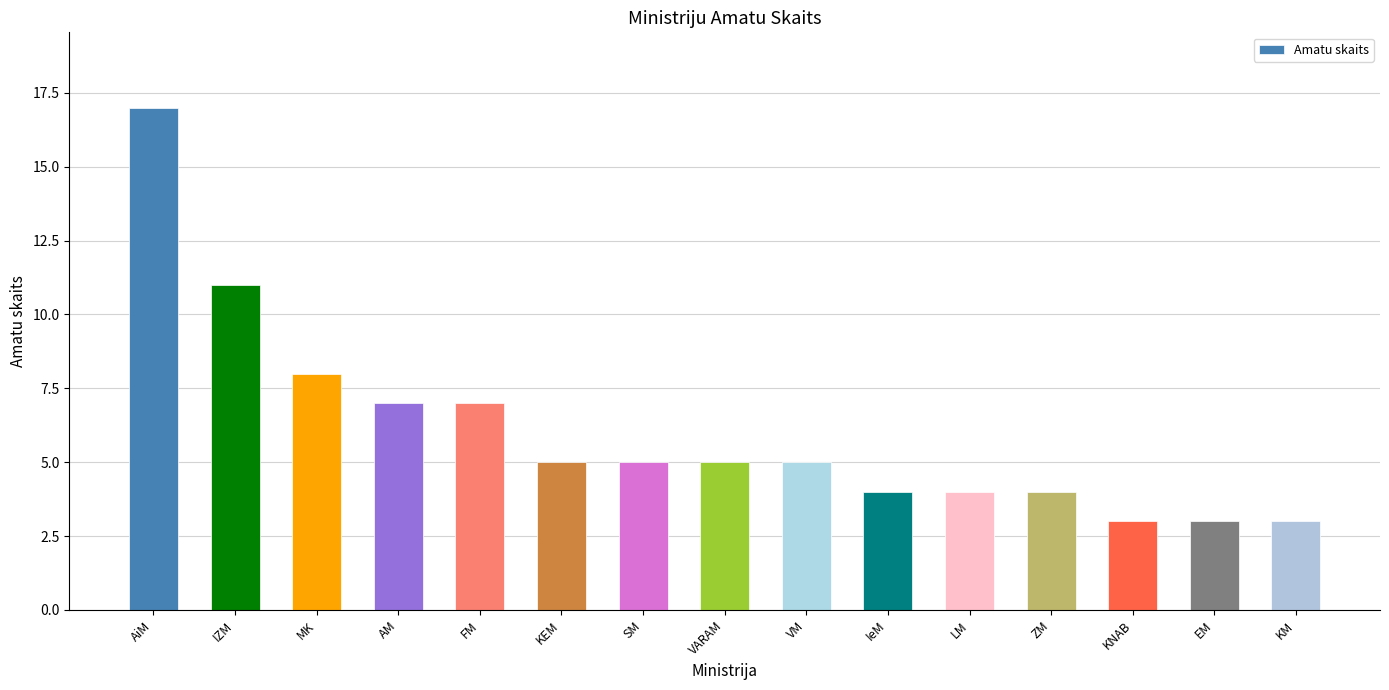

What is the maximum value shown in the chart?

17